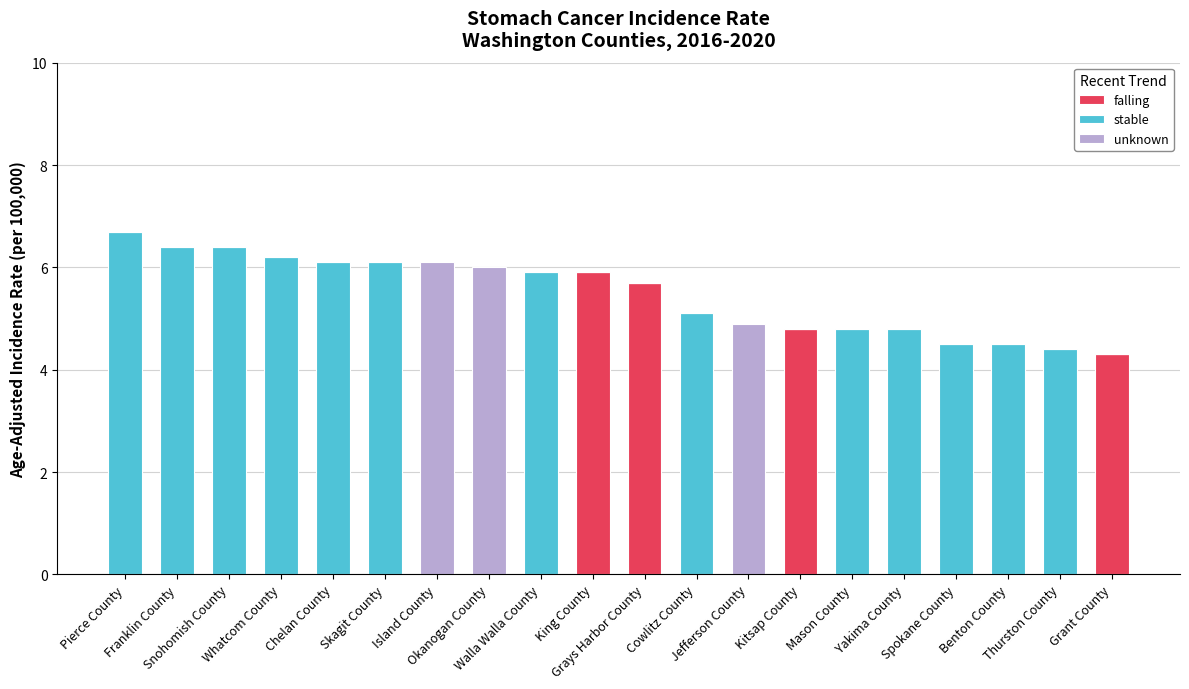

What is the sum of all falling values?

20.7